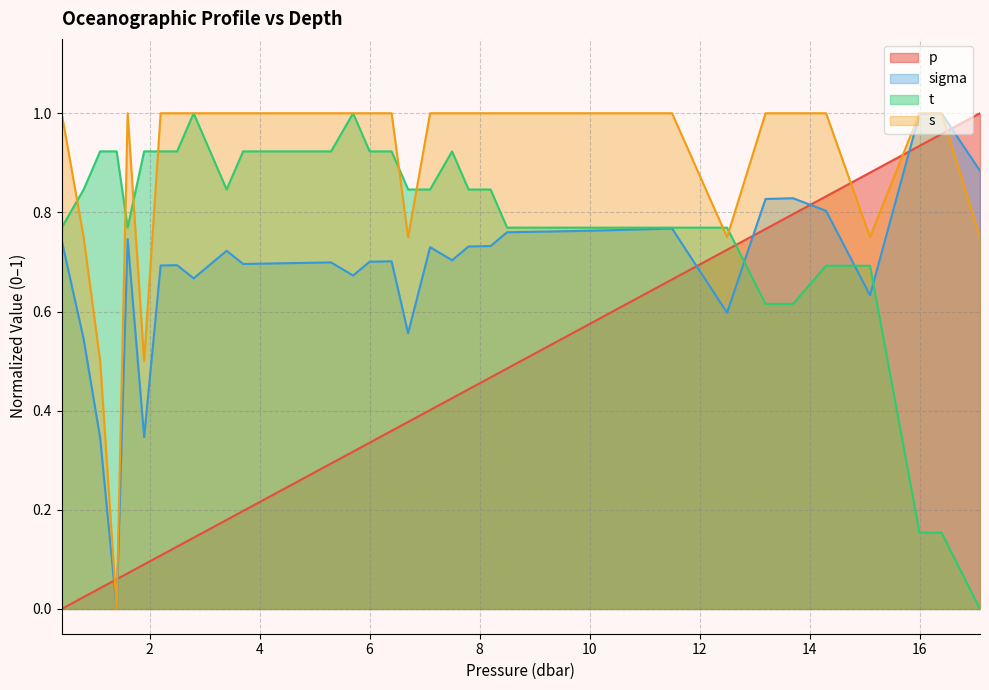

At which category is the sum across all series the highest?

14.3